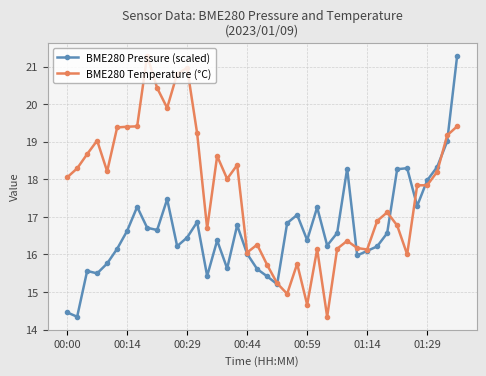

What is the value of the BME280 Pressure (scaled) point at the 34th from the left?

18.3